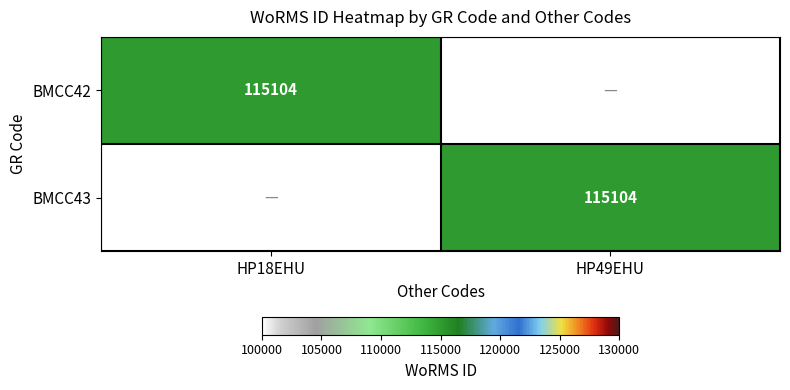

The BMCC43 series shows 115104 at HP49EHU. True or false?

True